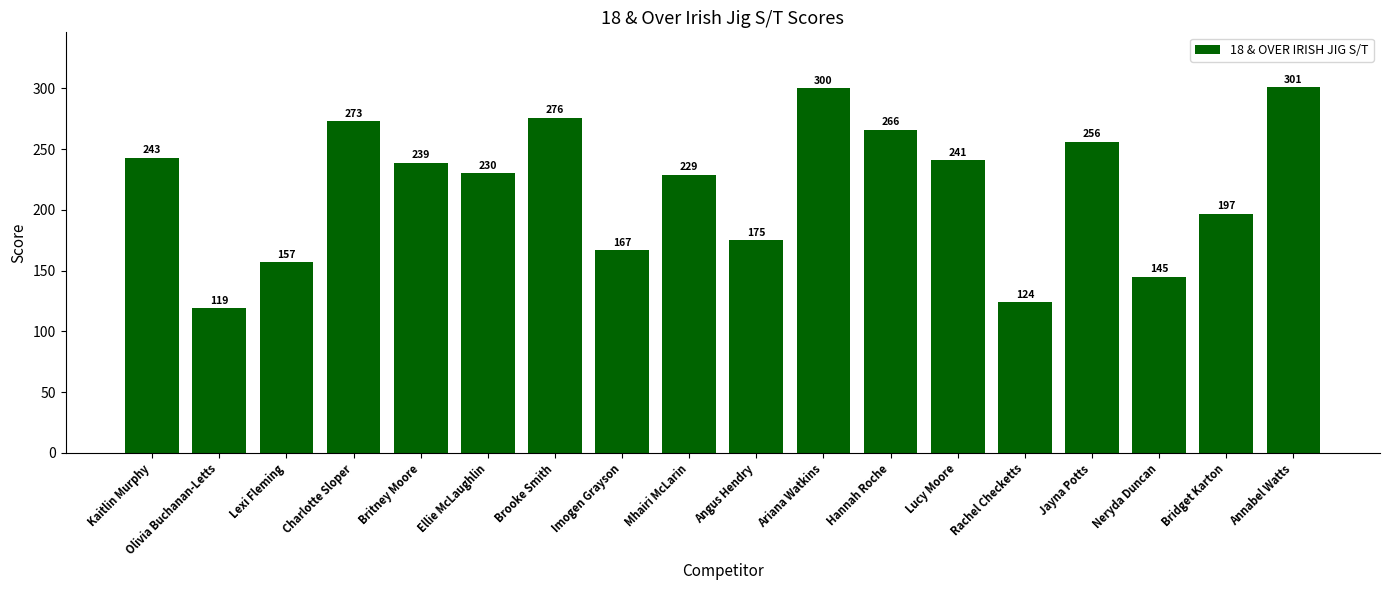

Rank the categories by value from lowest to highest.

Olivia Buchanan-Letts, Rachel Checketts, Neryda Duncan, Lexi Fleming, Imogen Grayson, Angus Hendry, Bridget Karton, Mhairi McLarin, Ellie McLaughlin, Britney Moore, Lucy Moore, Kaitlin Murphy, Jayna Potts, Hannah Roche, Charlotte Sloper, Brooke Smith, Ariana Watkins, Annabel Watts